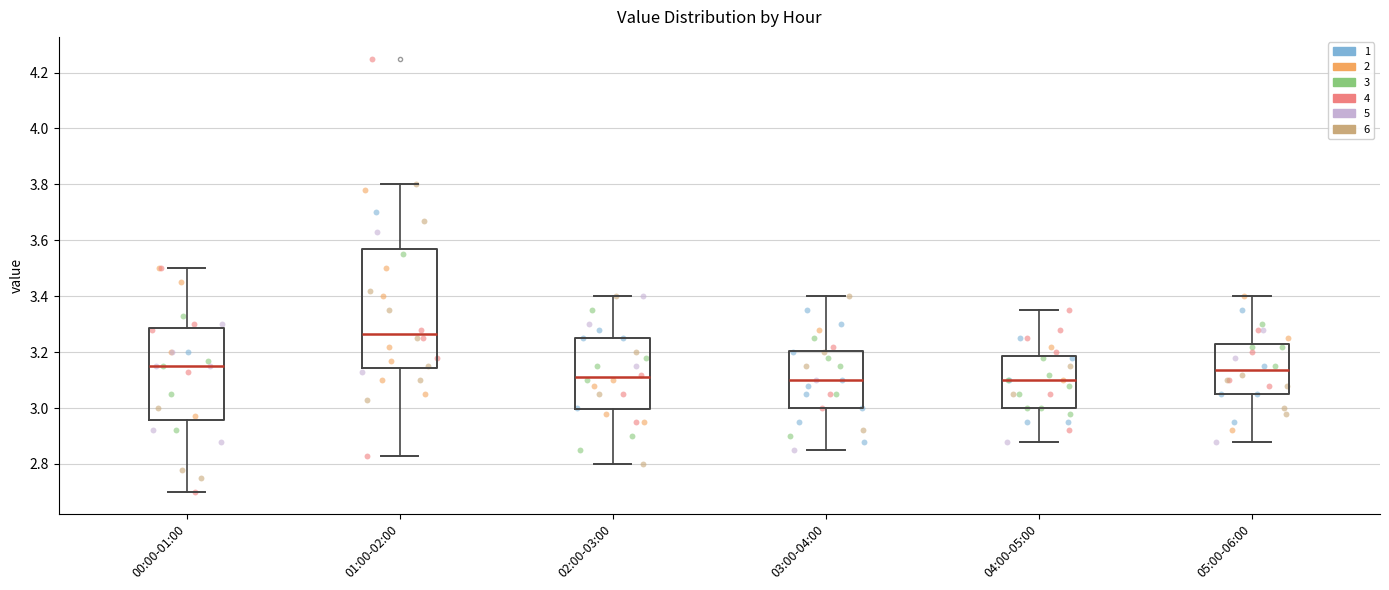

Which box is the tallest, from its lower edge to its upper edge?

01:00-02:00